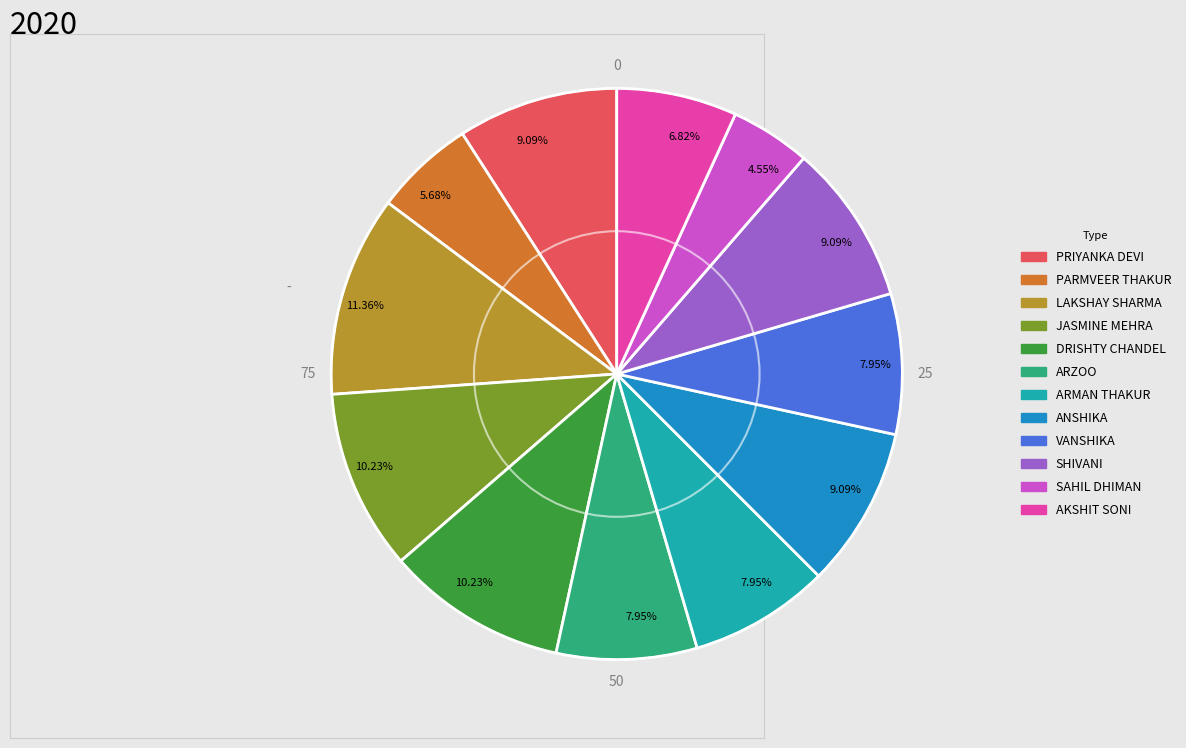

Is there a majority slice in this chart?

No